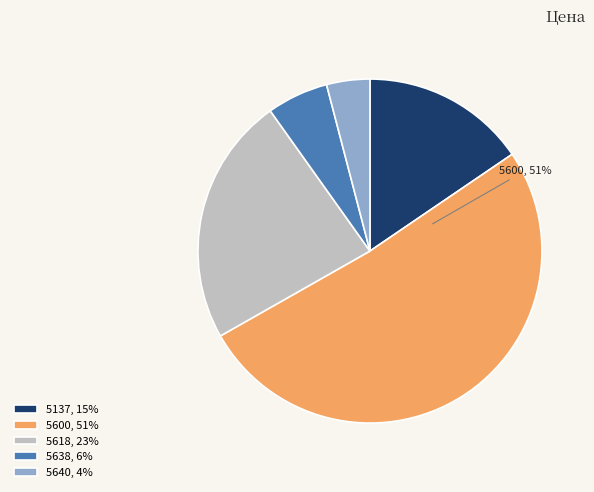

Rank the categories by value from highest to lowest.

5600, 5618, 5137, 5638, 5640